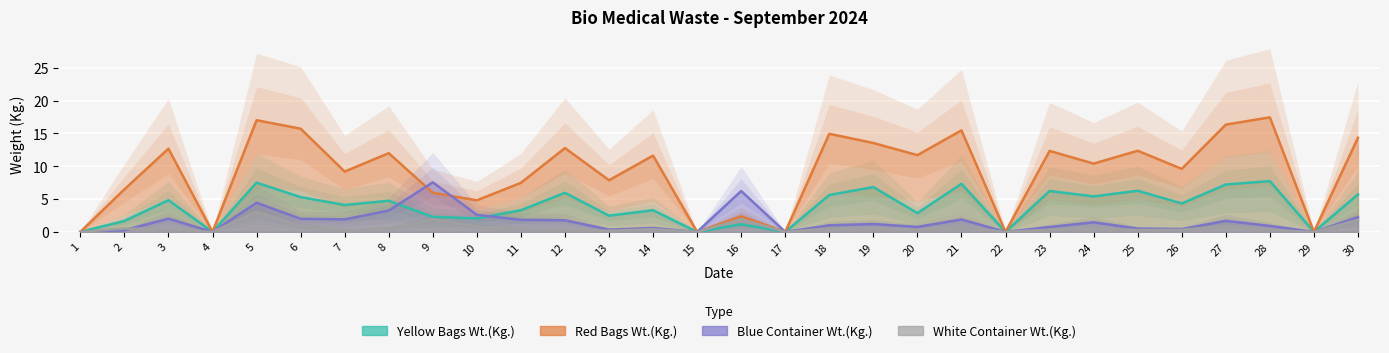

What is the approximate value of Blue Container Wt.(Kg.) at 11?

1.8